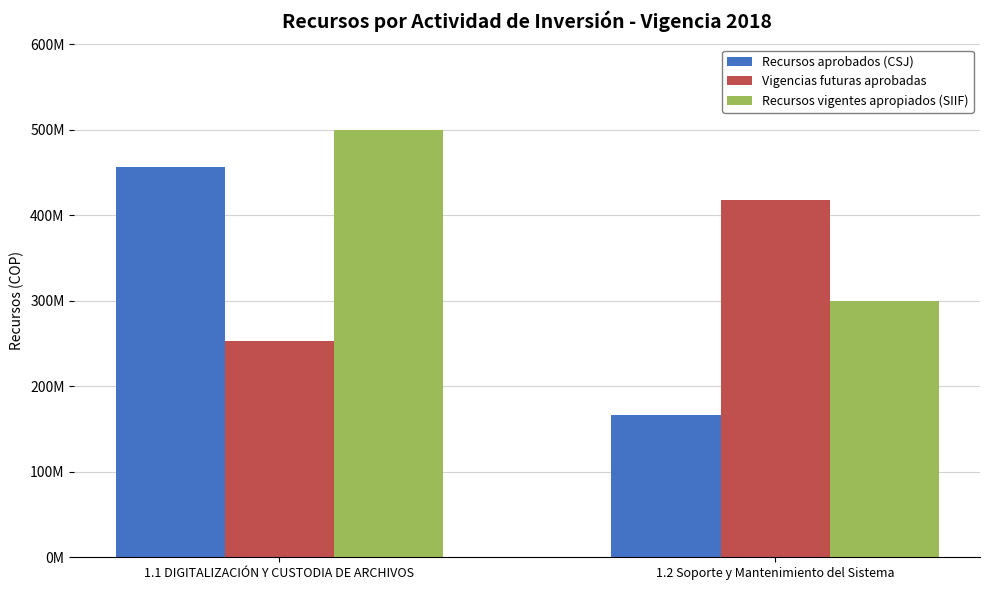

Are the bars grouped side by side (vs. stacked)?

Yes